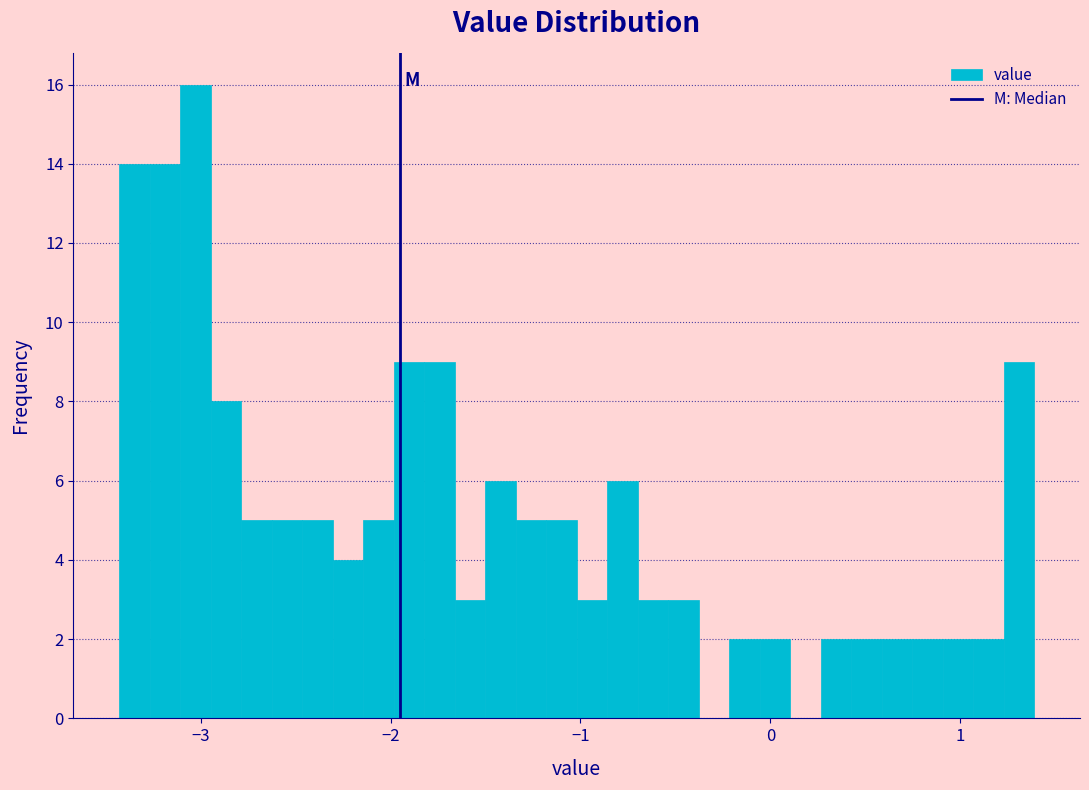

Around what value on the x-axis is the tallest bar? Give the approximate position of its centre, as read against the axis.

-3.0